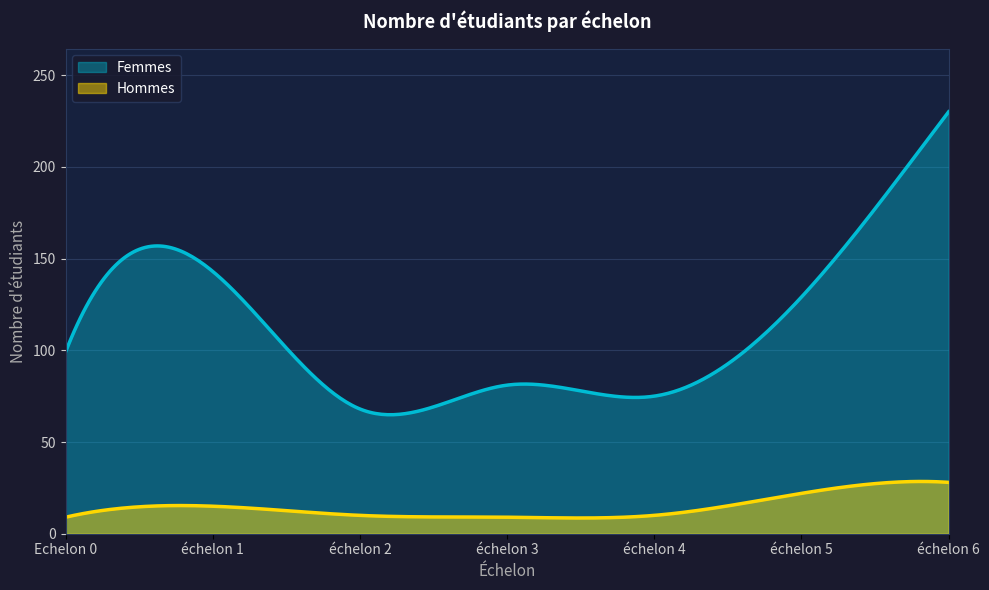

True or false: Femmes has more than 0 points higher than both neighbors.

True